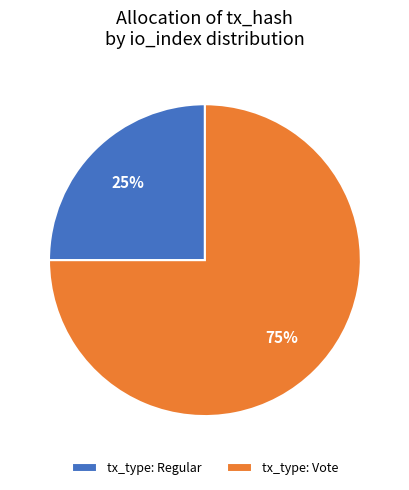

True or false: tx_type: Vote accounts for 75% of the total.

True